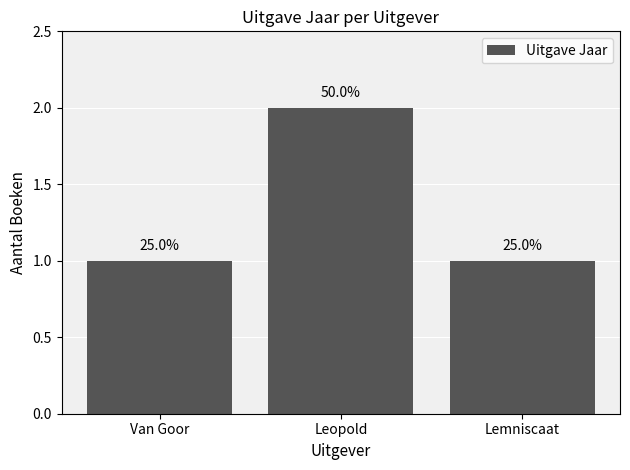

What is the sum of all values?

4